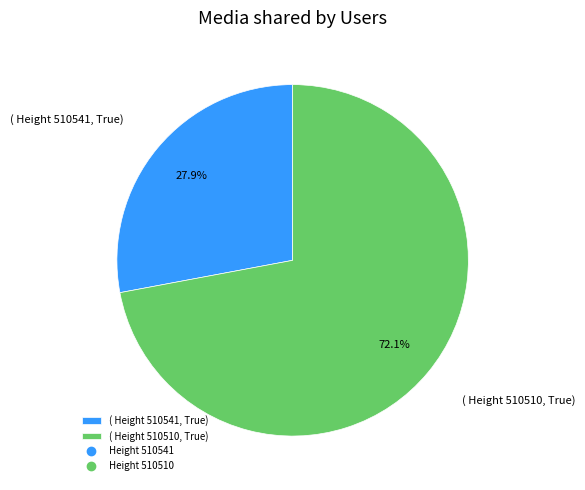

What is the majority slice?

( Height 510510, True)